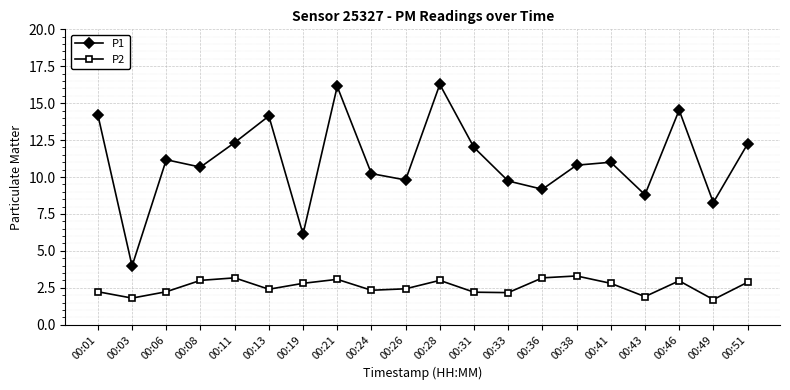

The value of P1 at 00:08 is 10.7. True or false?

True